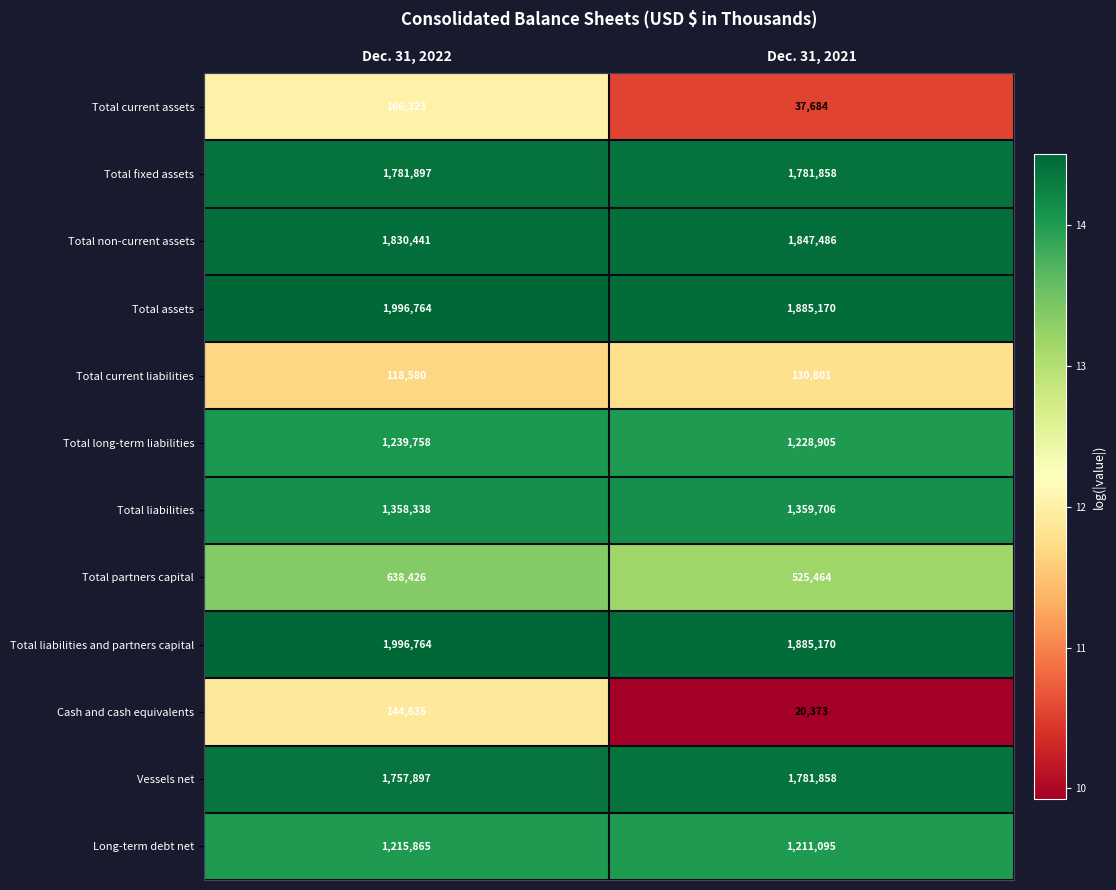

How many categories are shown in the chart?

2